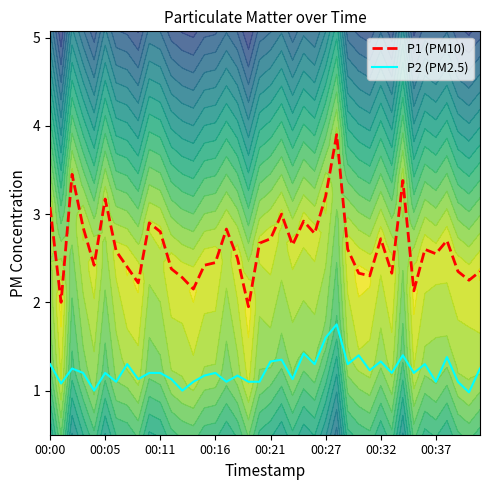

What is the difference between the highest and lowest values at 17?

1.3